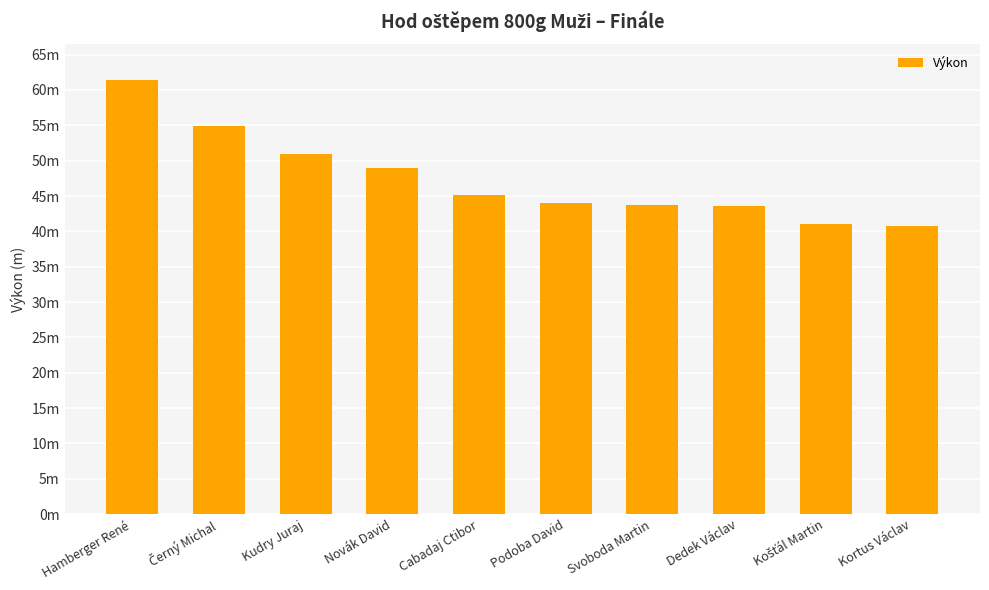

Does the chart contain any negative values?

No